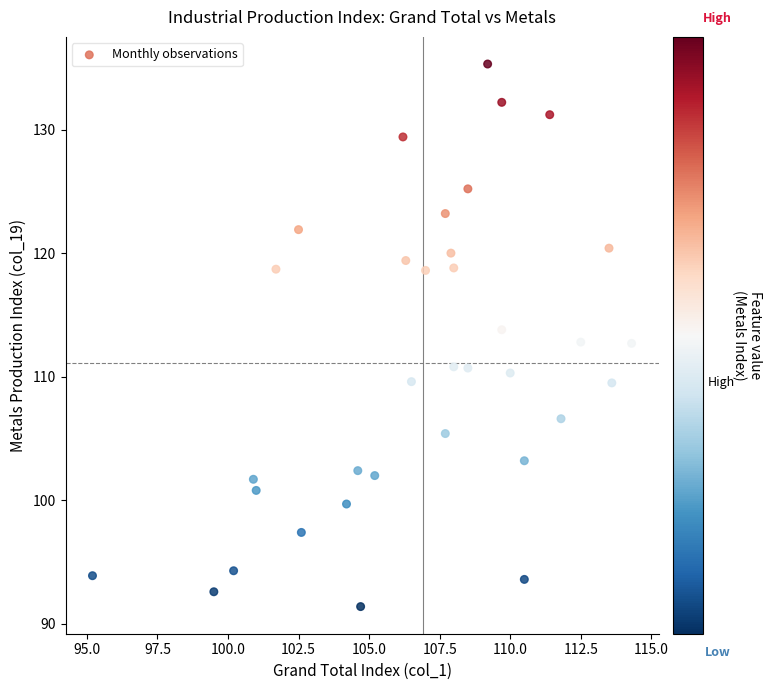

What is the range of Y values (max minus min)?

43.9